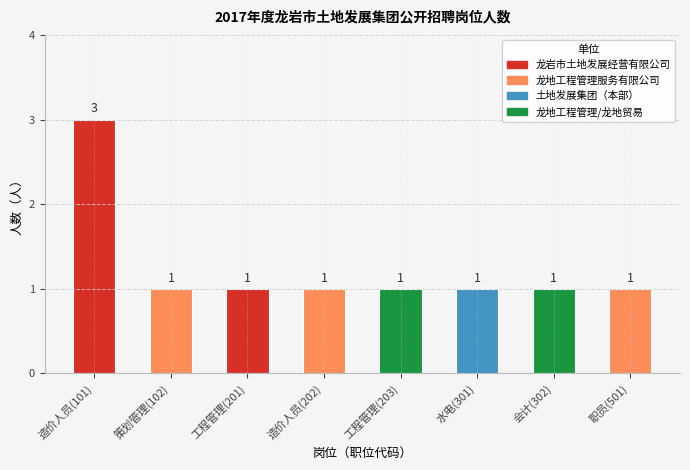

Reading right to left, extract all data points from this chart.

职员(501)=1	会计(302)=1	水电(301)=1	工程管理(203)=1	造价人员(202)=1	工程管理(201)=1	策划管理(102)=1	造价人员(101)=3